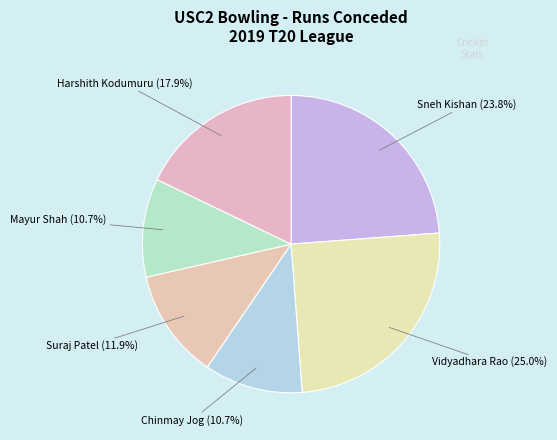

Does any single category account for the majority?

No